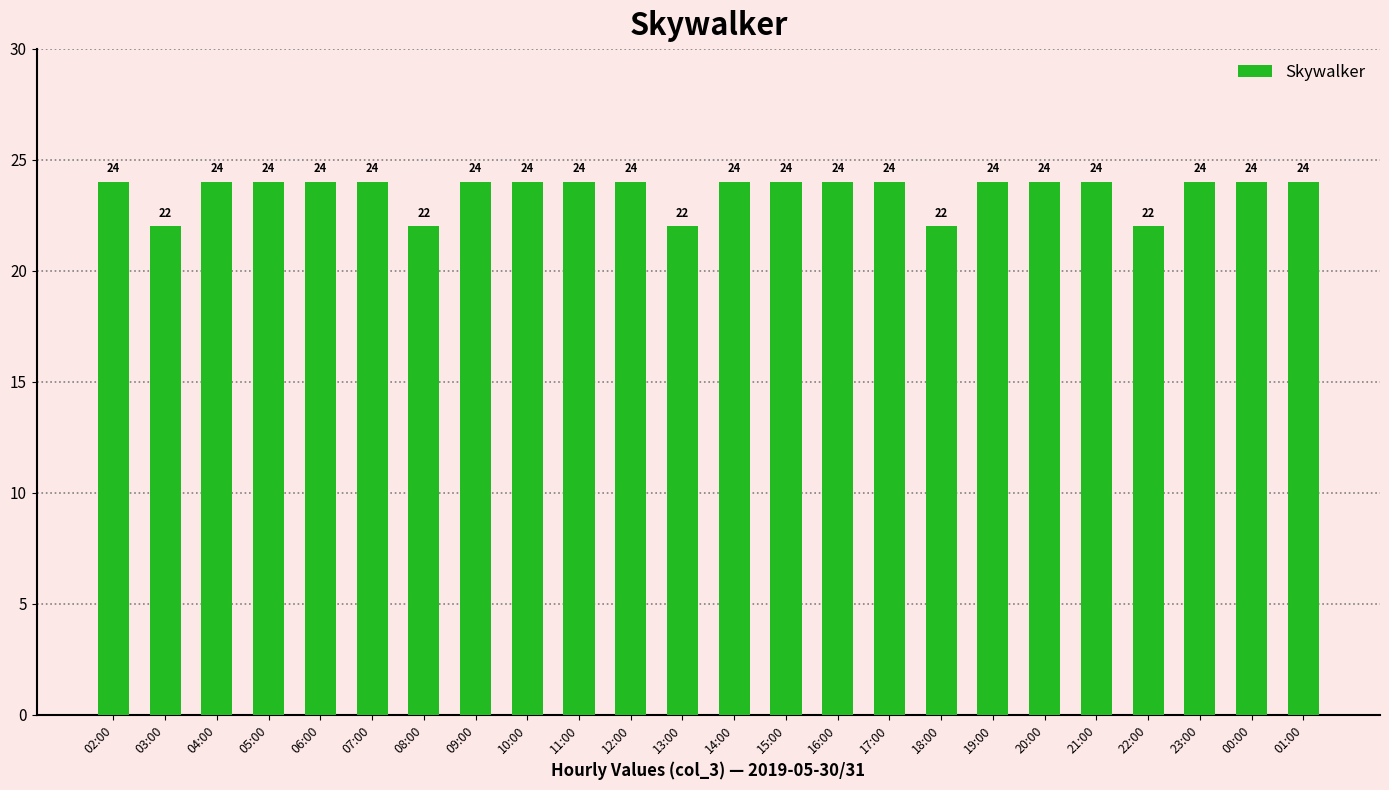

What is the greatest value displayed?

24